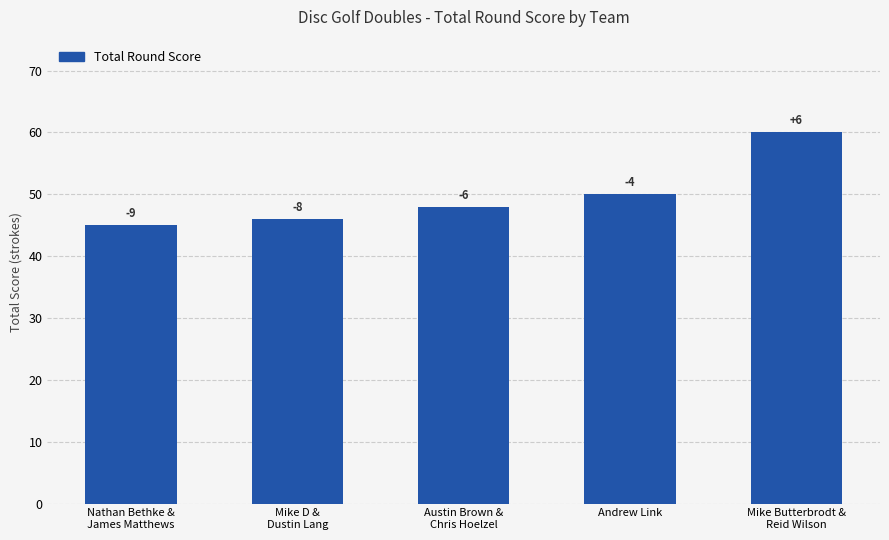

List the labels in order of value, largest first.

Mike Butterbrodt &
Reid Wilson, Andrew Link, Austin Brown &
Chris Hoelzel, Mike D &
Dustin Lang, Nathan Bethke &
James Matthews